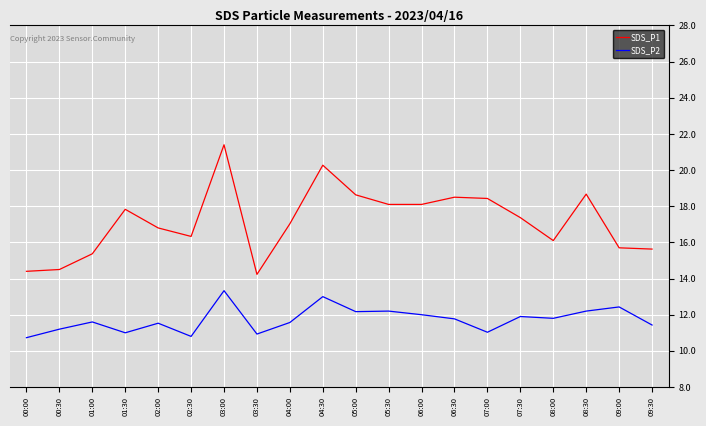

What is the difference between the highest and lowest values at 01:30?

6.8